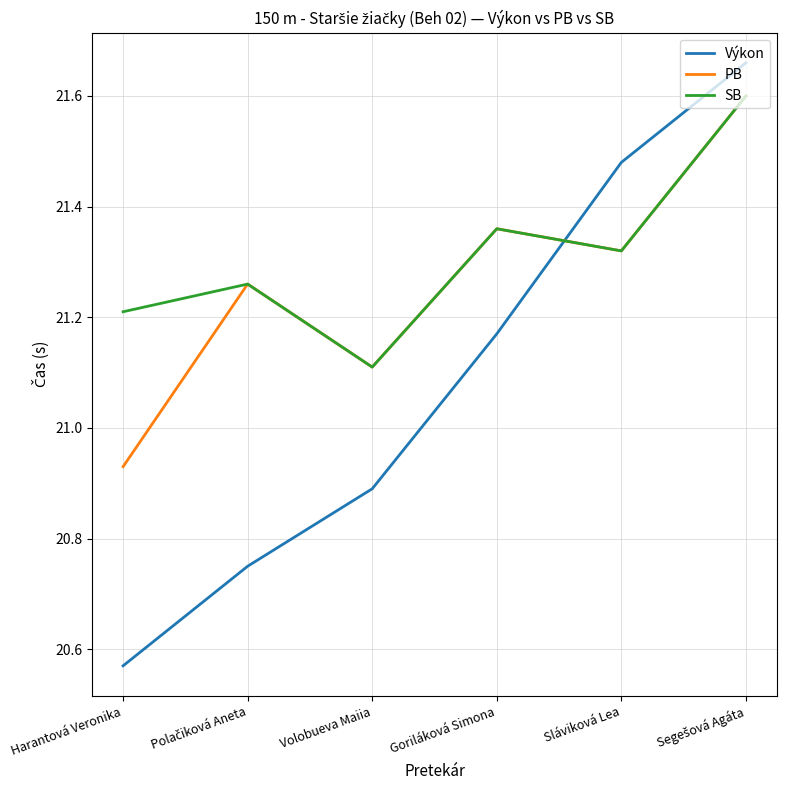

What position from the right is Harantová Veronika?

6